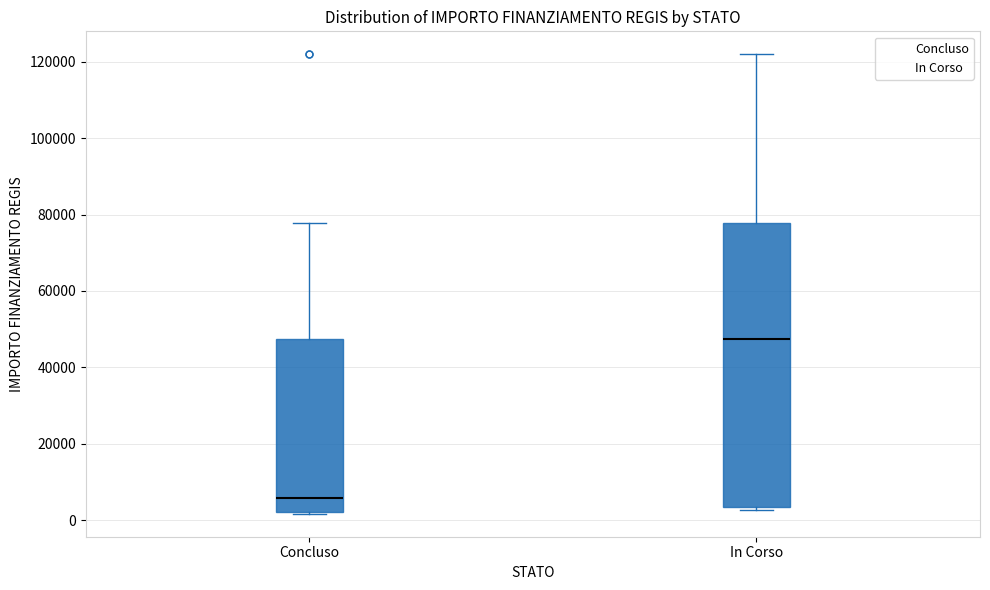

Reading left to right, transcribe this box plot: for each box, give where its median line is, the range the box spans, and where its two whiskers end, as read against the y-axis. The values are not printed on the chart, so give them approximately, as read against the axis.

Concluso: median 6000, box 2000 to 48000, whiskers 2000 to 78000
In Corso: median 48000, box 4000 to 78000, whiskers 2000 to 122000